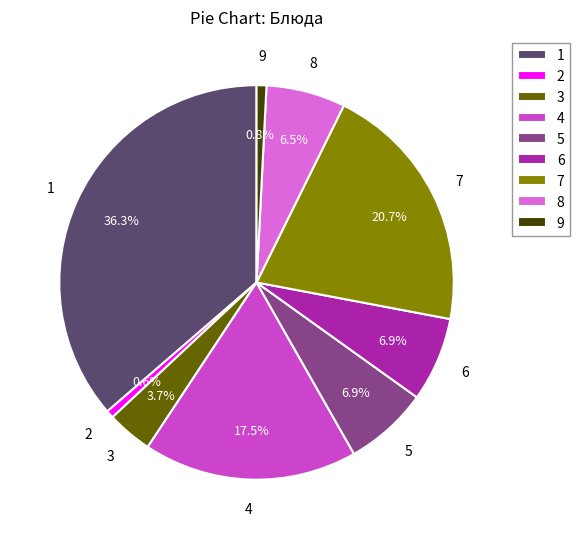

Does any single category account for the majority?

No